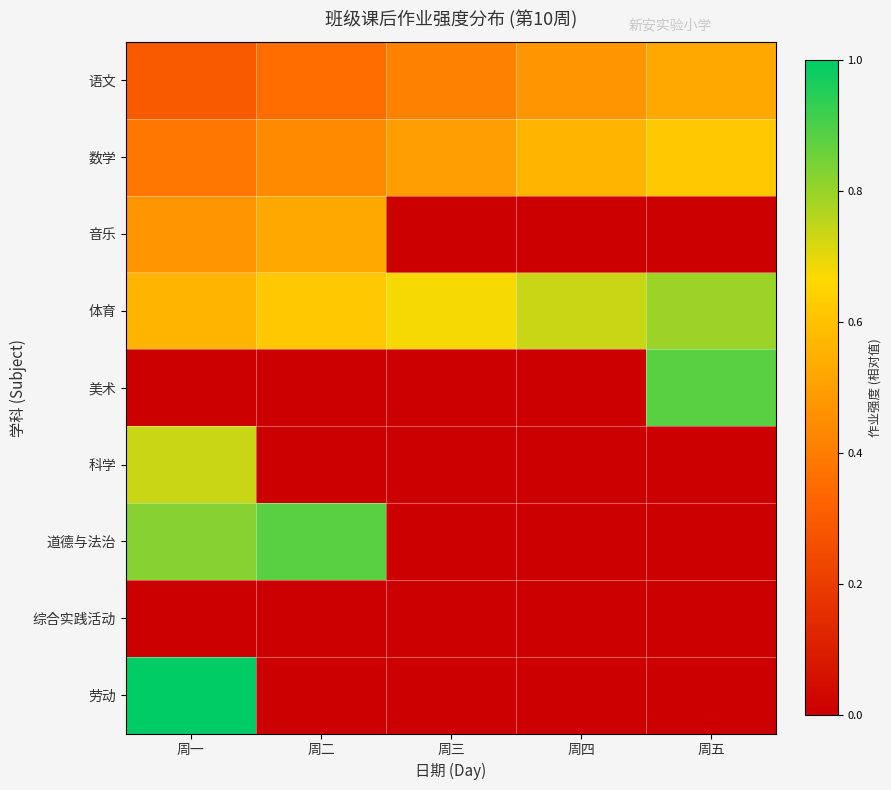

At which category is the sum across all series the highest?

周一